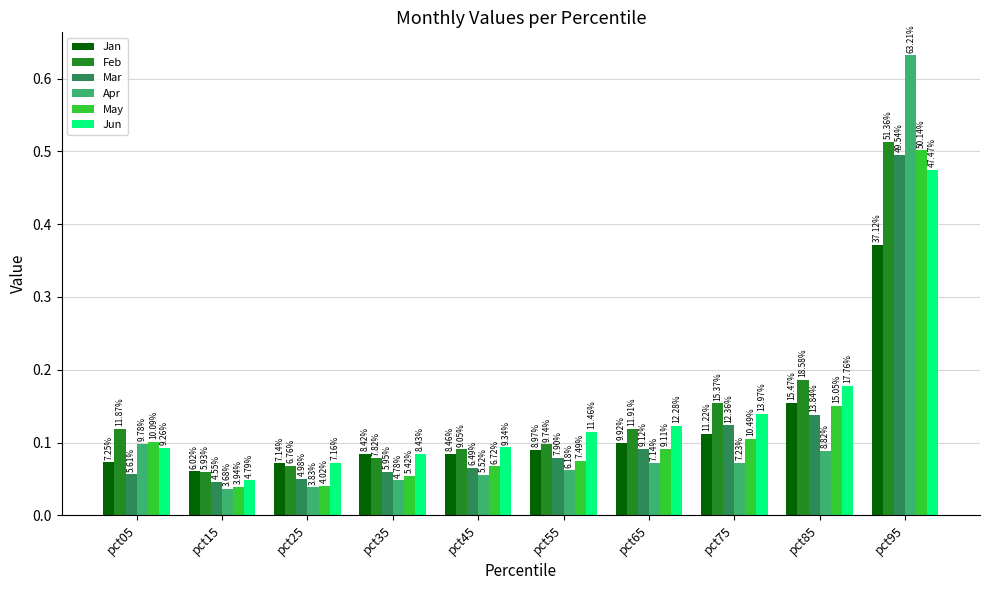

How many bars are there in each group?

6